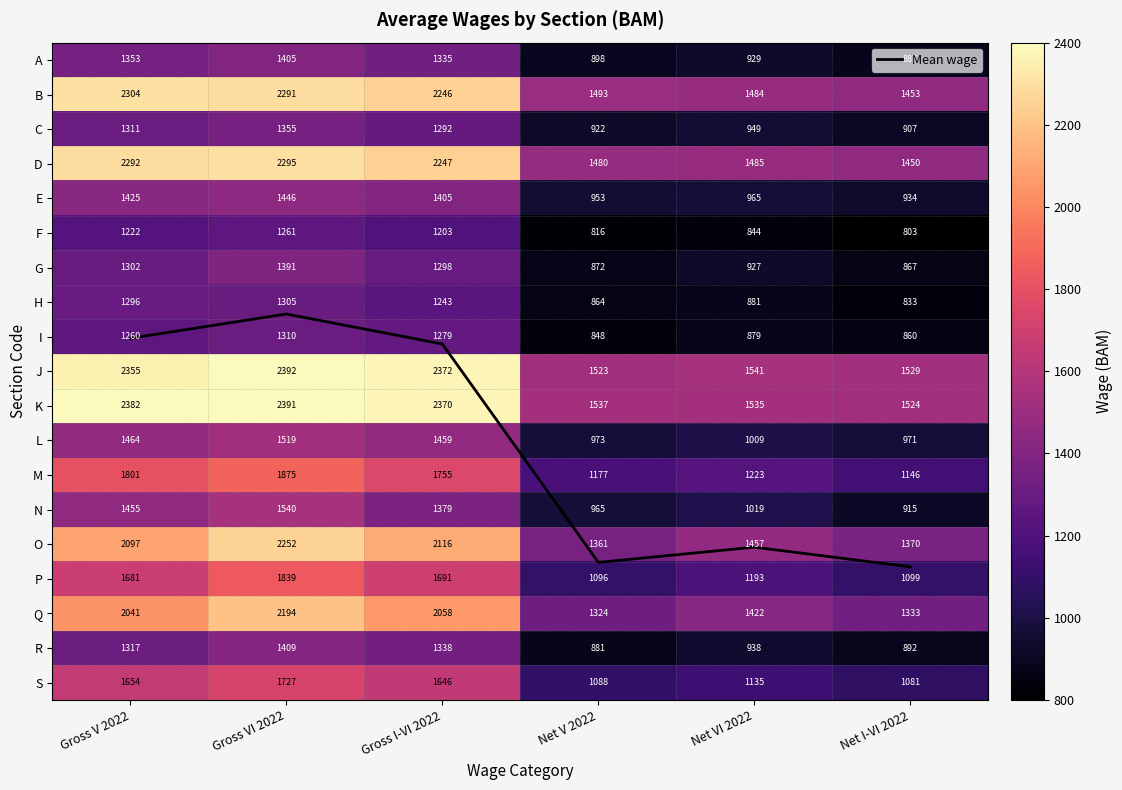

What is the difference between the maximum and minimum values in the F series?

458.0